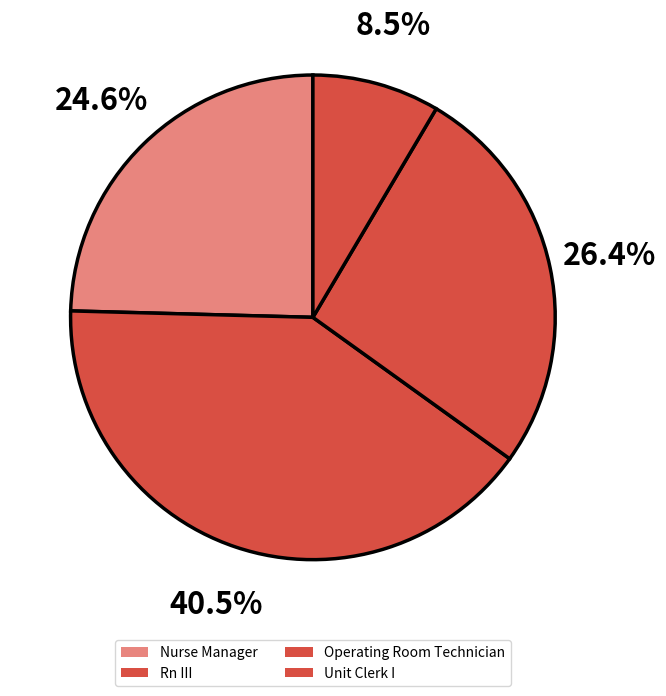

How many segments does this pie chart have?

4